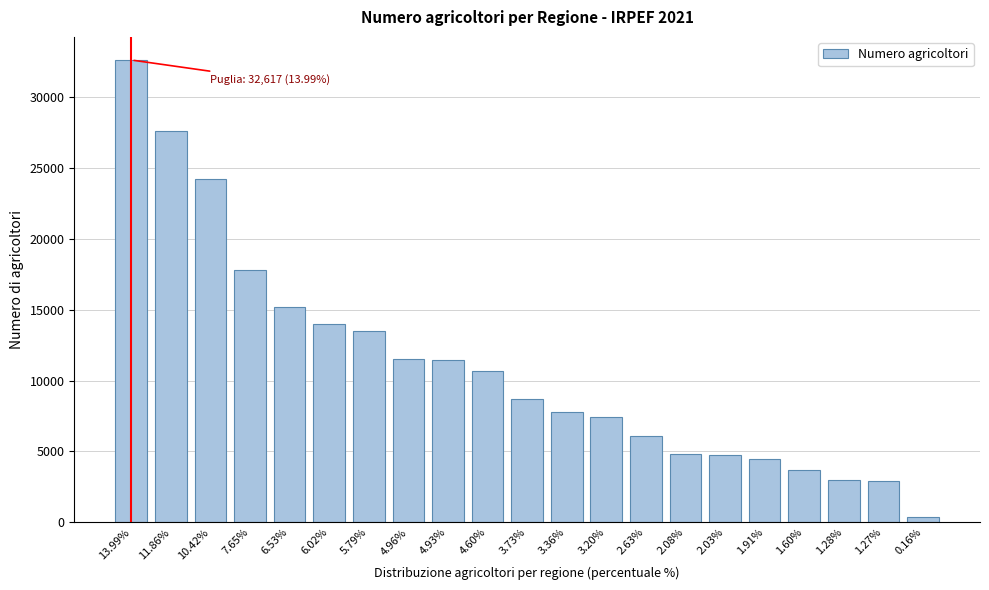

What is the greatest value displayed?

32617